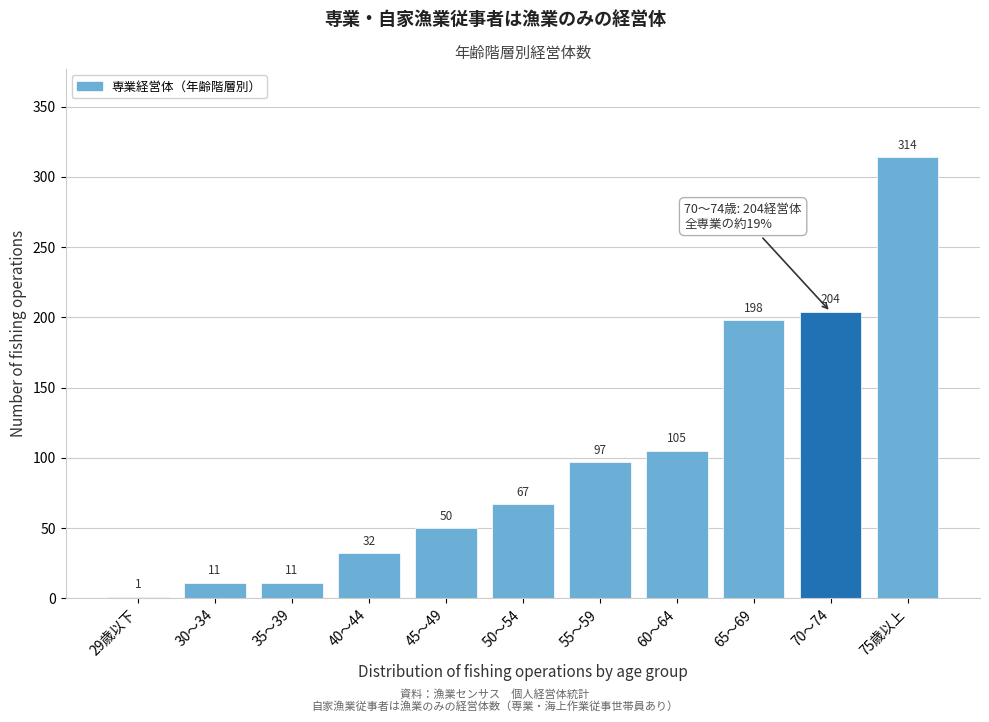

Reading left to right, transcribe all the data shown in this chart.

29歳以下=1	30～34=11	35～39=11	40～44=32	45～49=50	50～54=67	55～59=97	60～64=105	65～69=198	70～74=204	75歳以上=314